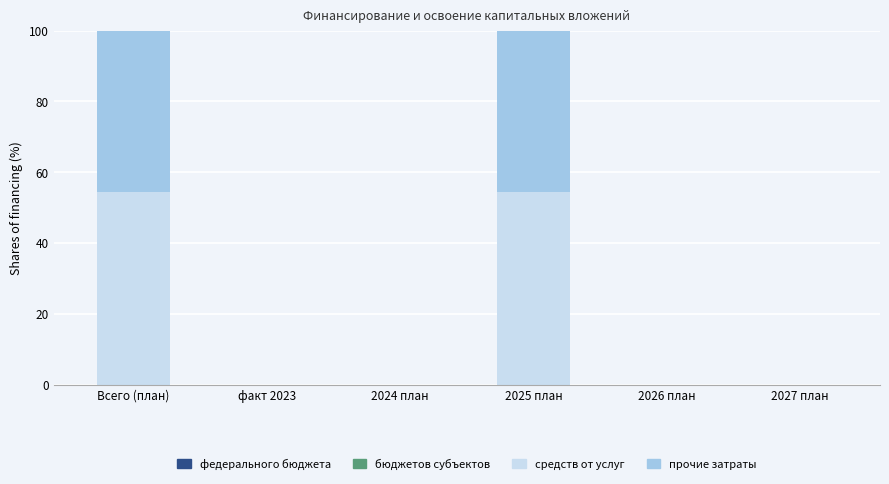

Reading left to right, what are the values for средств от услуг?

Всего (план)=54.5	факт 2023=0.0	2024 план=0.0	2025 план=54.5	2026 план=0.0	2027 план=0.0